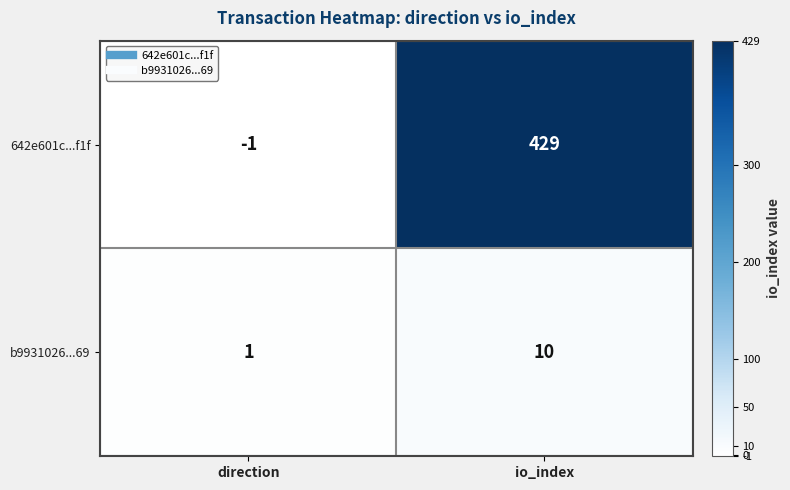

Which series has the widest spread of values?

642e601c...f1f